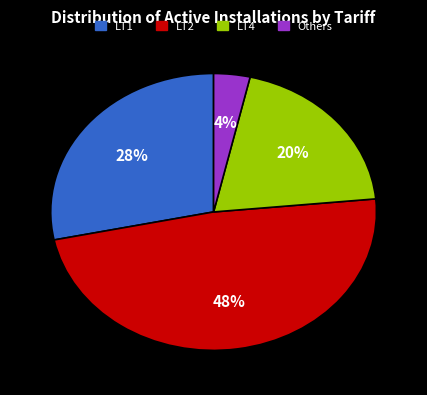

Does any single category account for the majority?

No